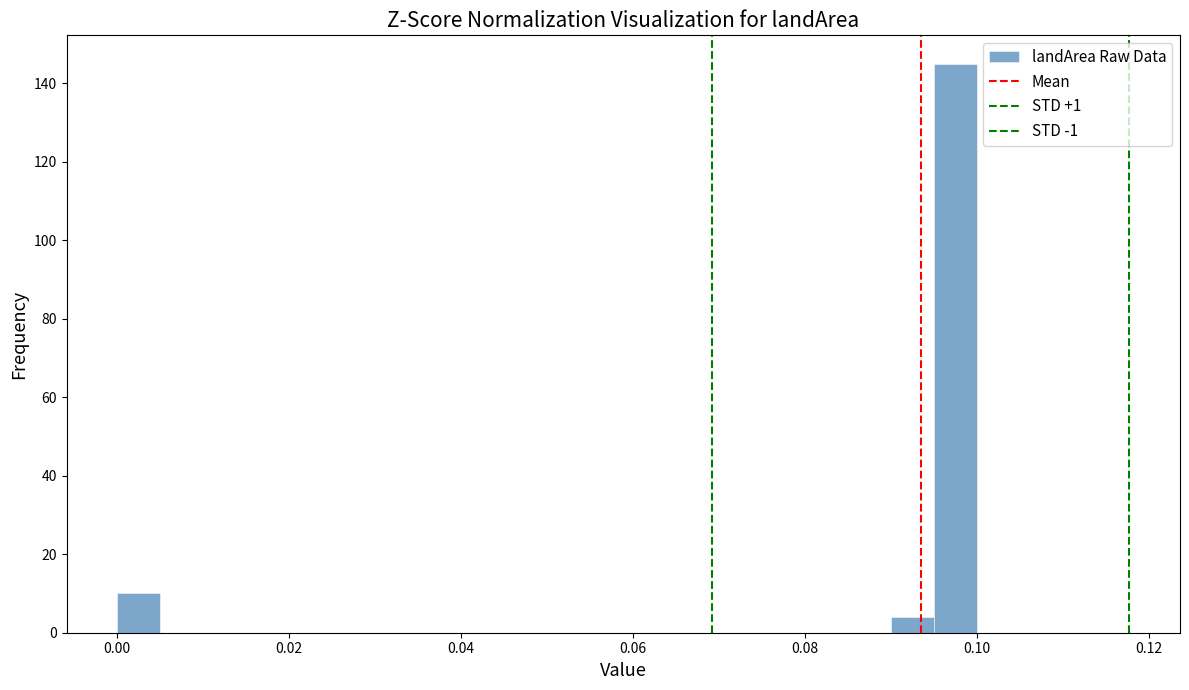

Around what value on the x-axis is the tallest bar? Give the approximate position of its centre, as read against the axis.

0.098